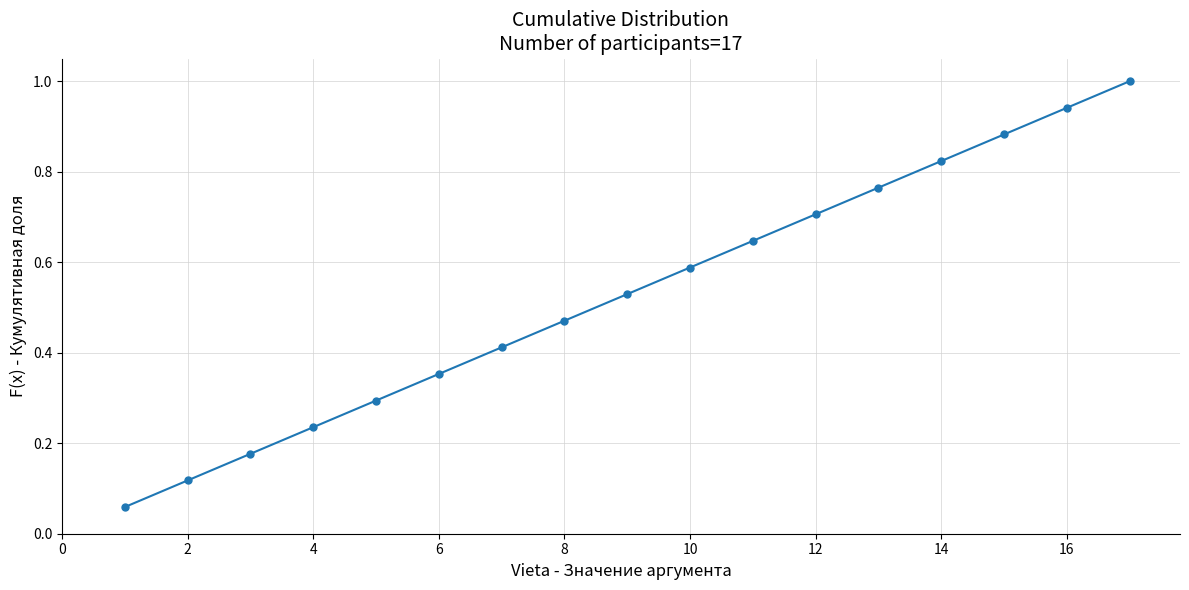

What is the sum of all values?

9.0